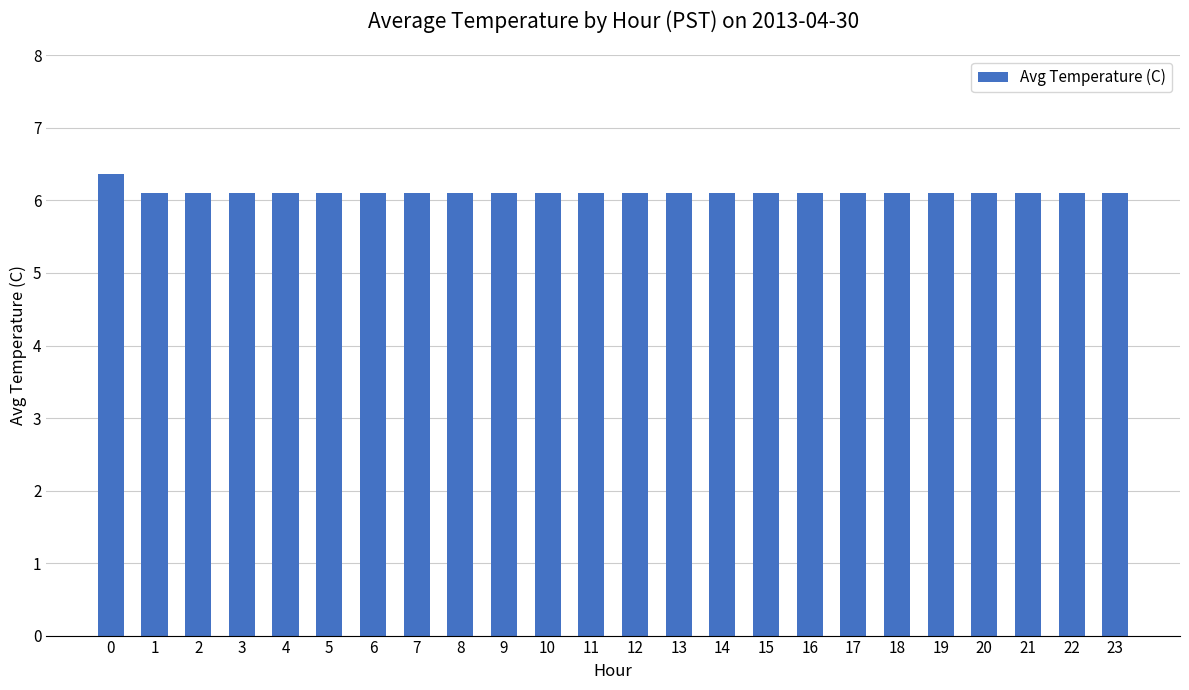

What is the sum of all values?

146.7